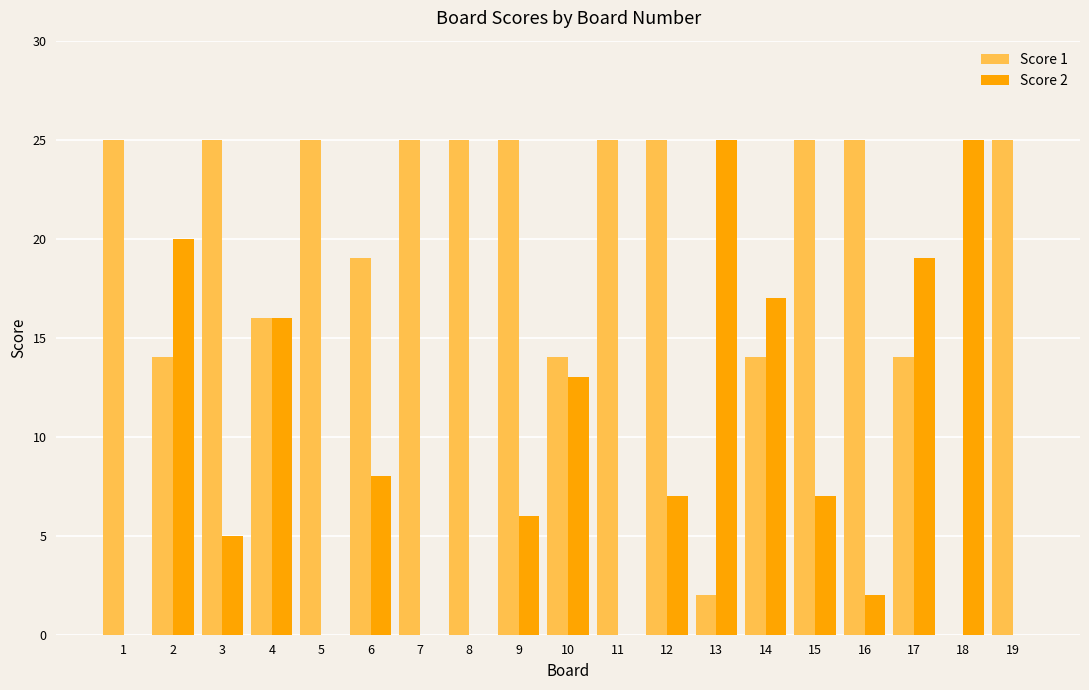

How many series are shown in this chart?

2